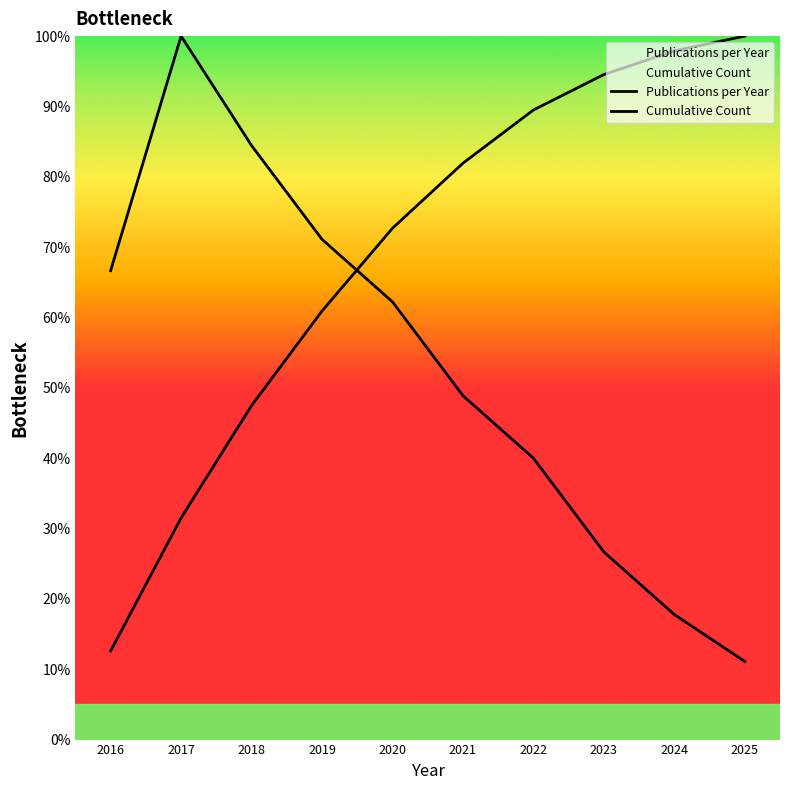

At which label is Cumulative Count closest to 56?

2019